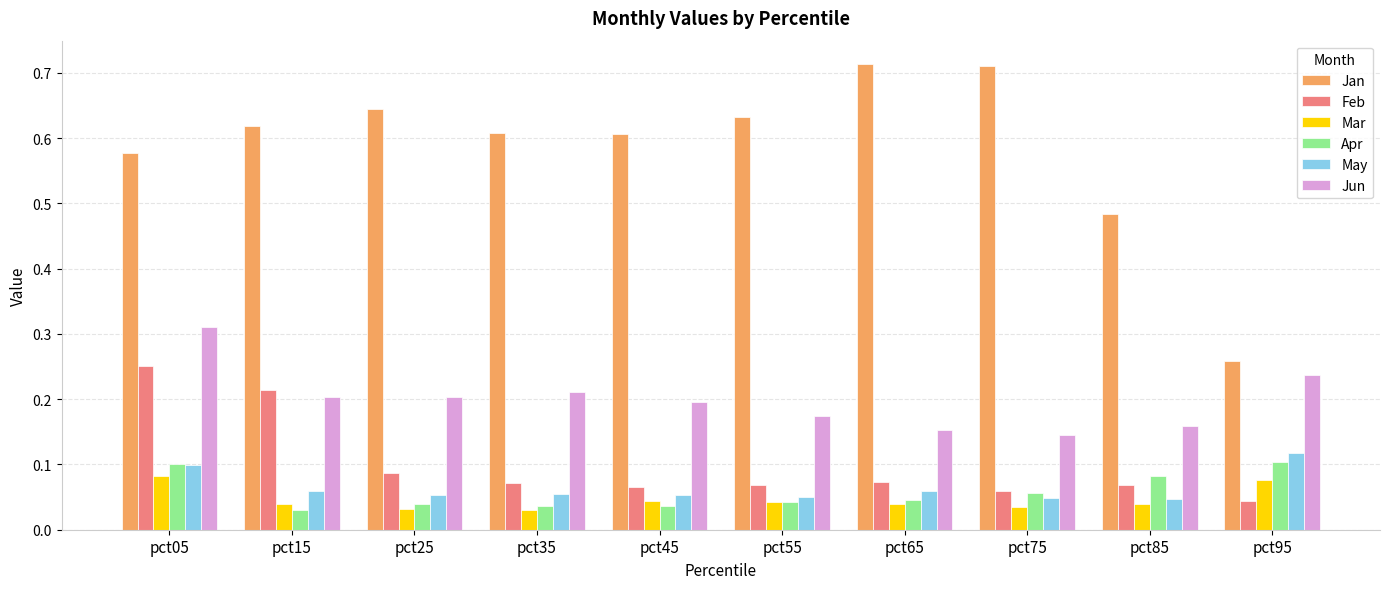

What is the sum of all Feb values?

1.0